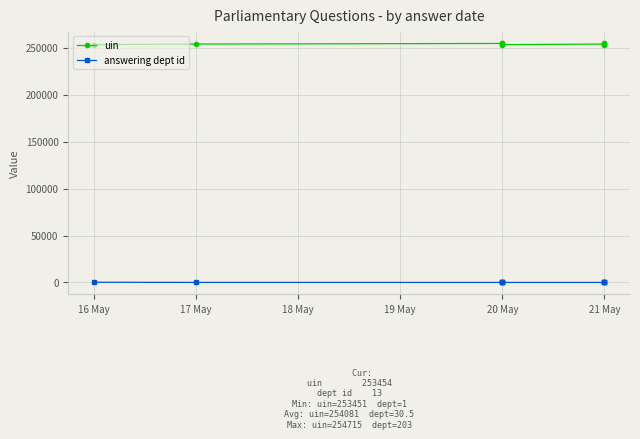

What is the label of the 6th point from the right?

20 May